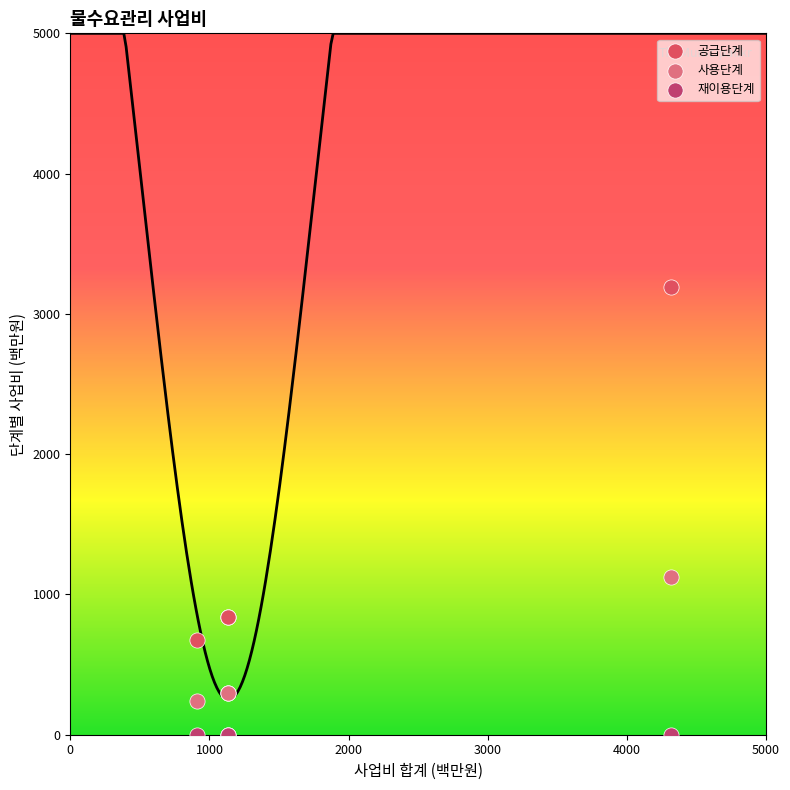

Which series reaches the maximum Y coordinate?

공급단계